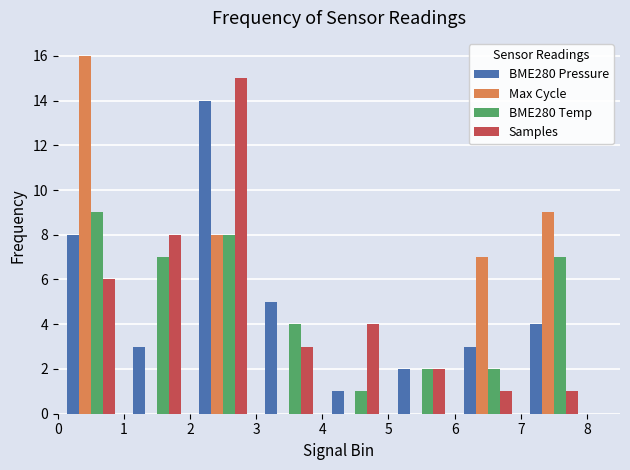

What are all the series names shown in the legend?

BME280 Pressure, Max Cycle, BME280 Temp, Samples